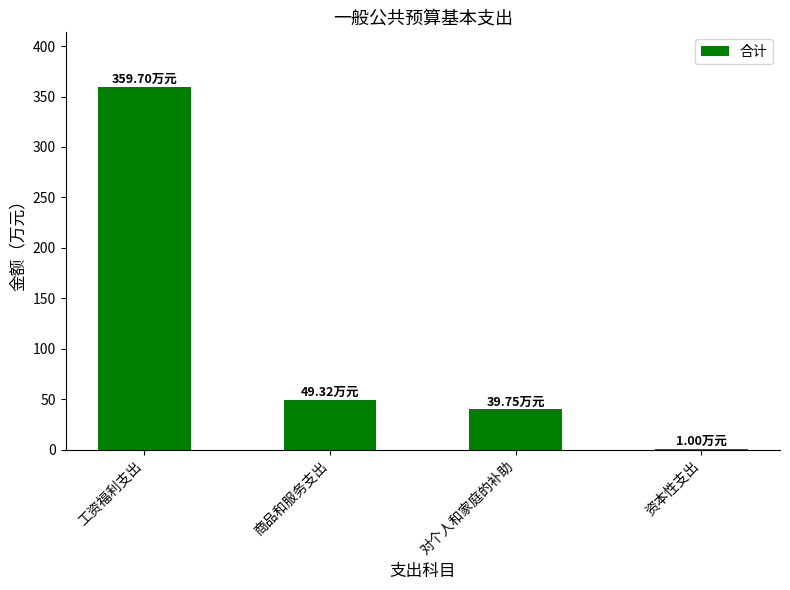

Where is the data nearest to the value 180?

商品和服务支出